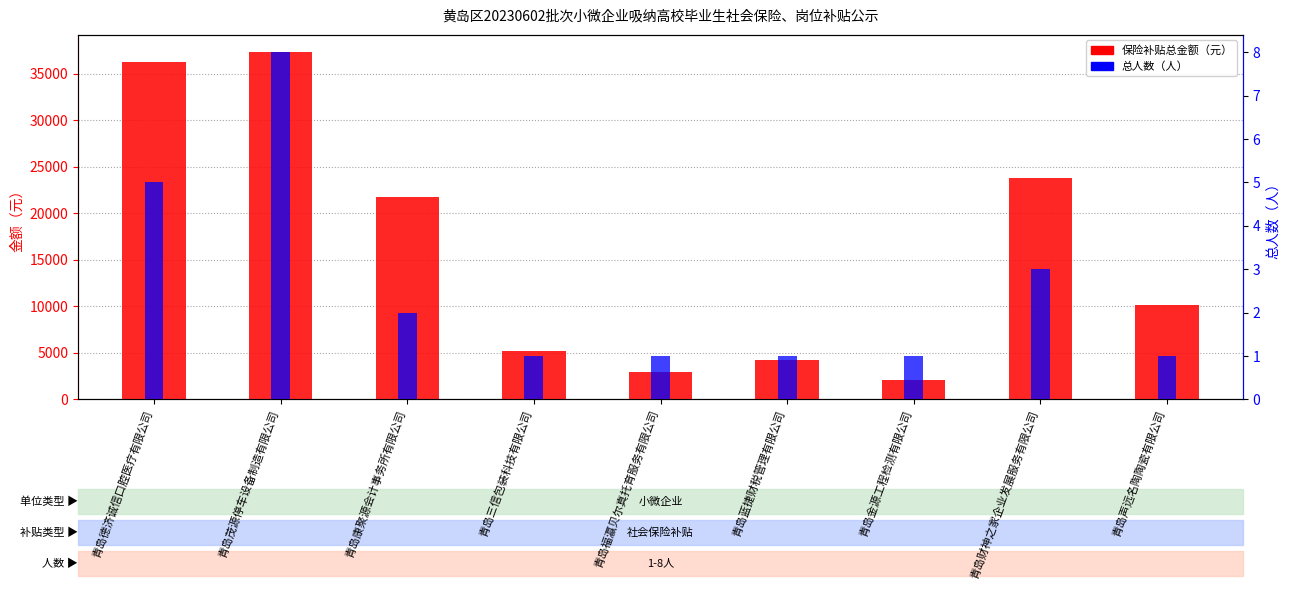

What is the label of the 8th bar from the left?

青岛财神之家企业发展服务有限公司